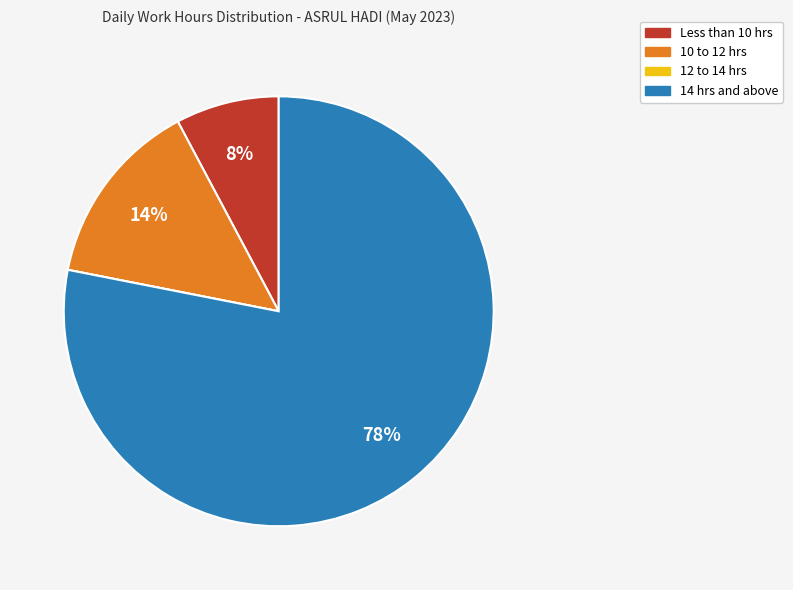

To the nearest percent, what is the average slice percentage?

25%